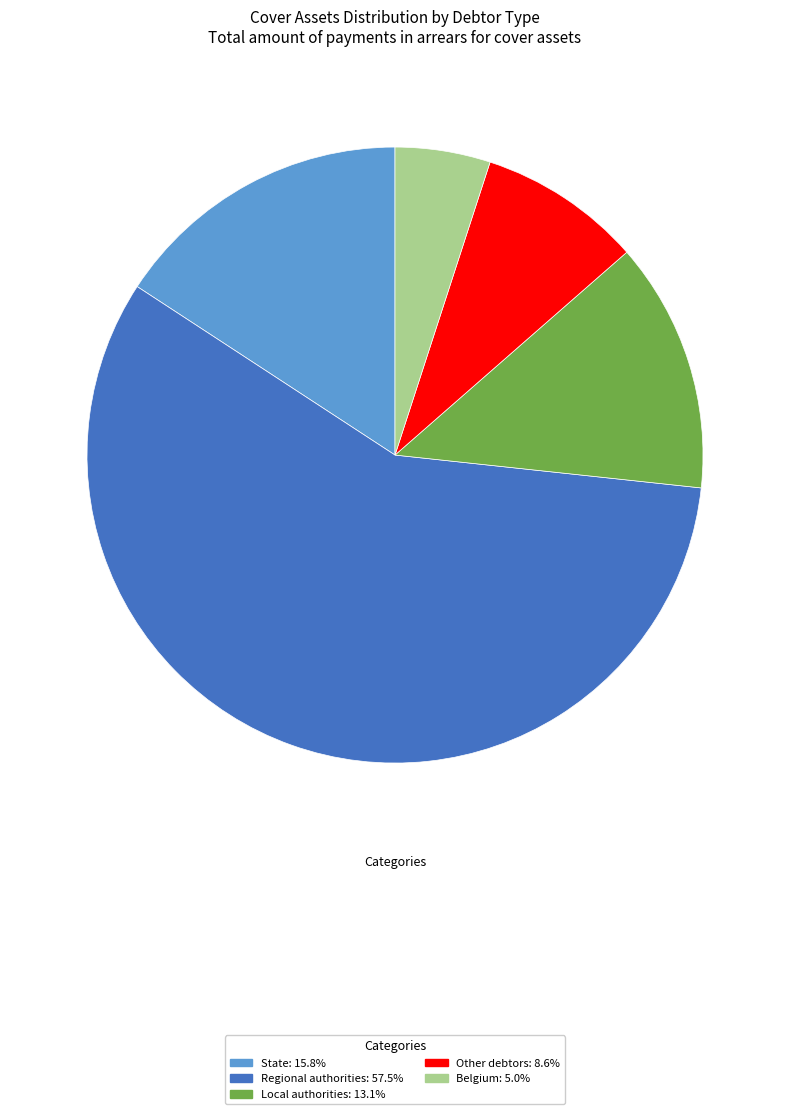

Is there a majority slice in this chart?

Yes